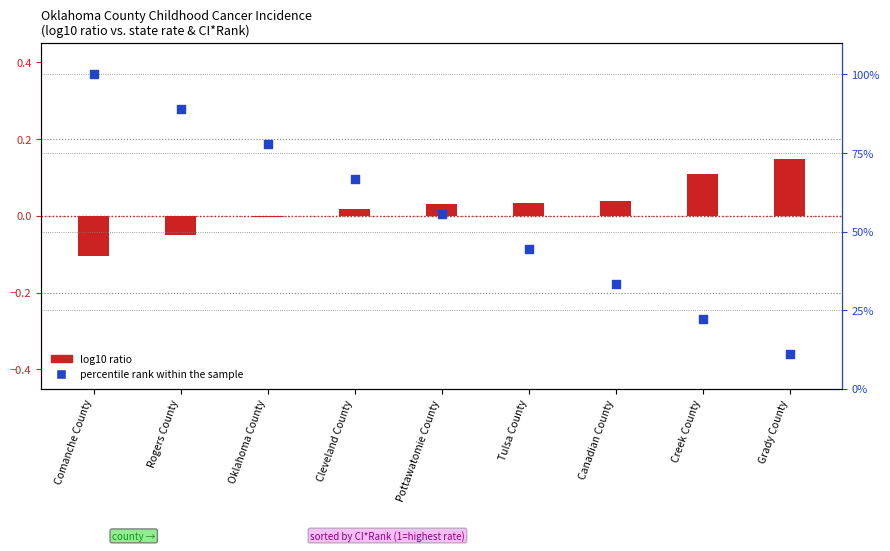

Which series contains the highest Y value?

percentile rank within the sample